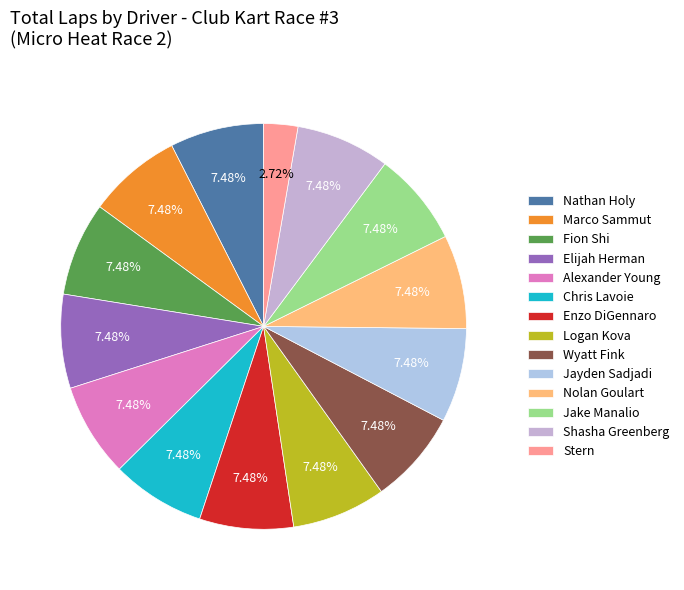

Combined, do Fion Shi and Wyatt Fink account for over 50%?

No